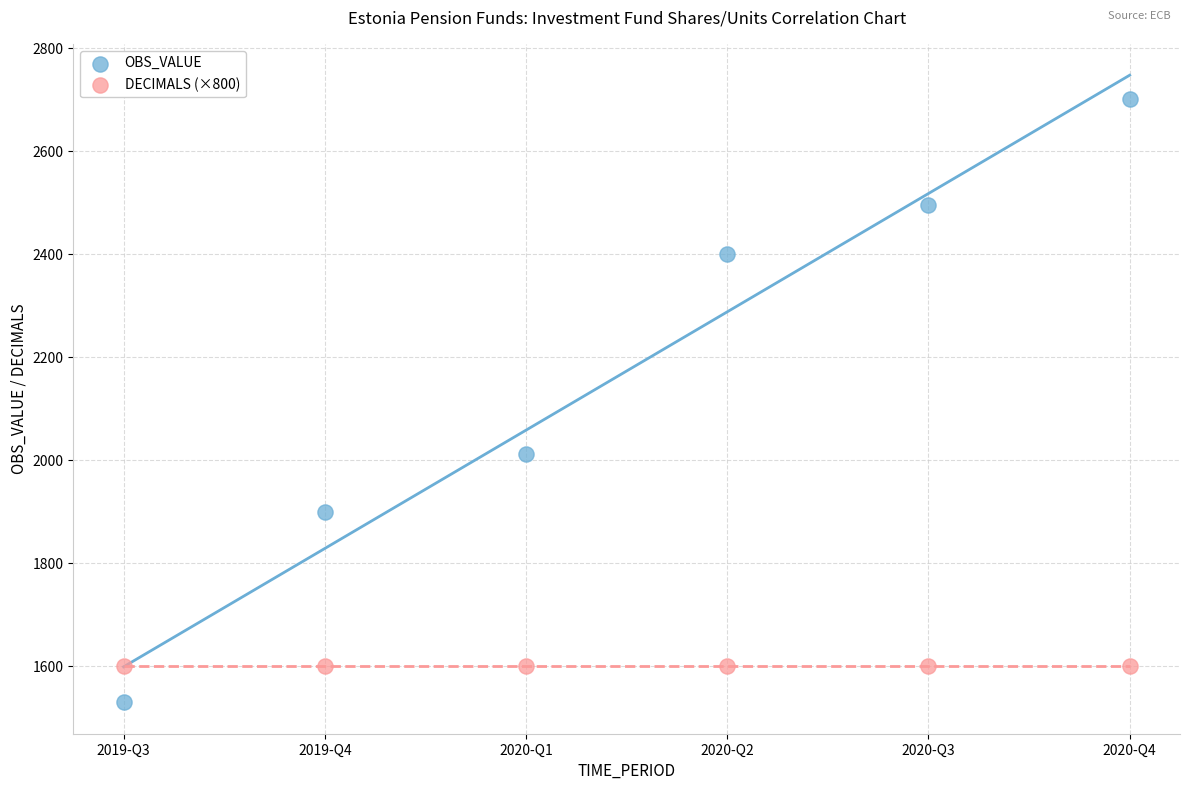

Across all series, what Y value is closest to 2116?

2012